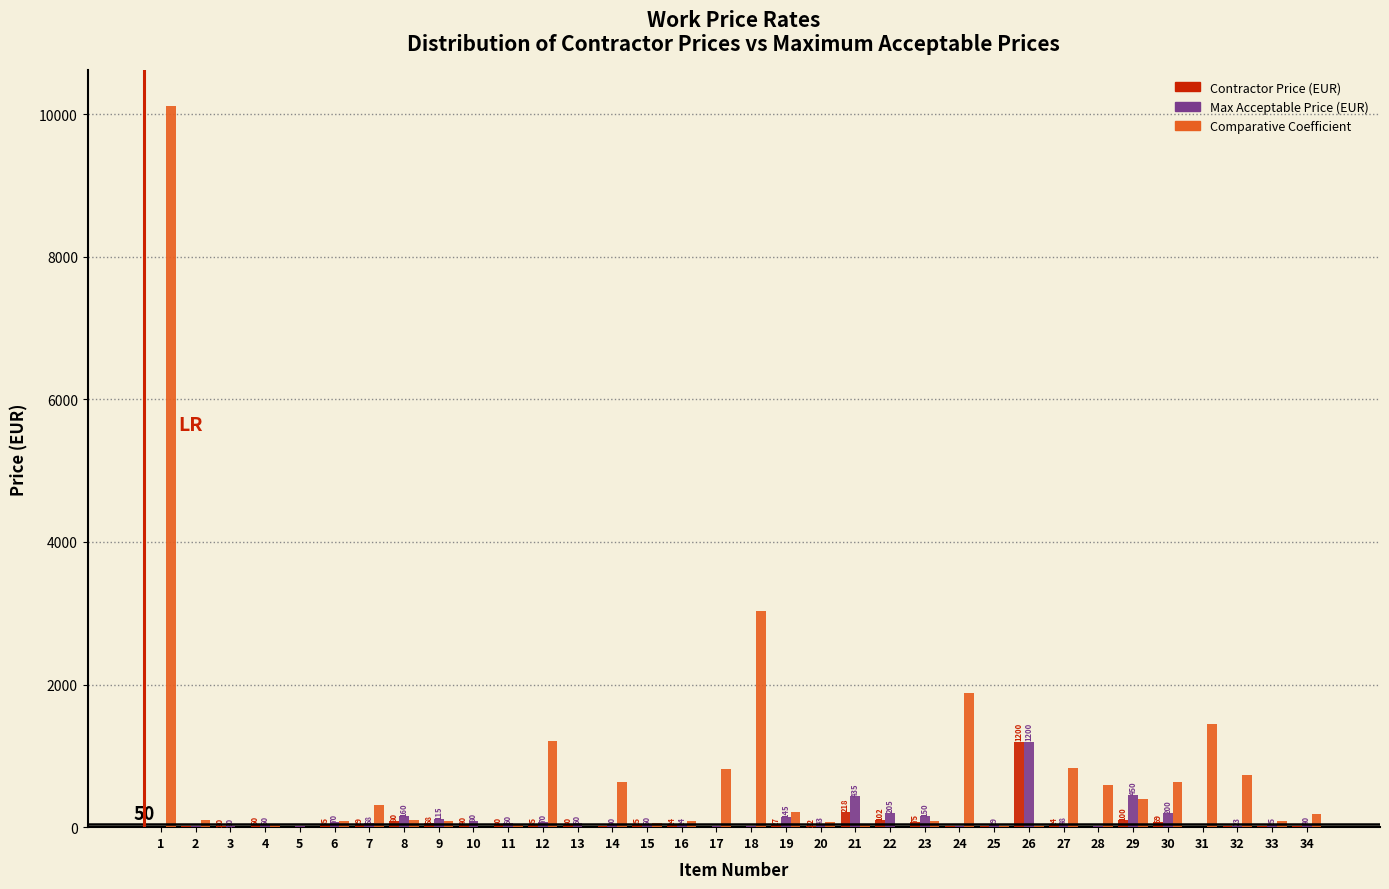

Which series has the largest total across all categories?

Comparative Coefficient